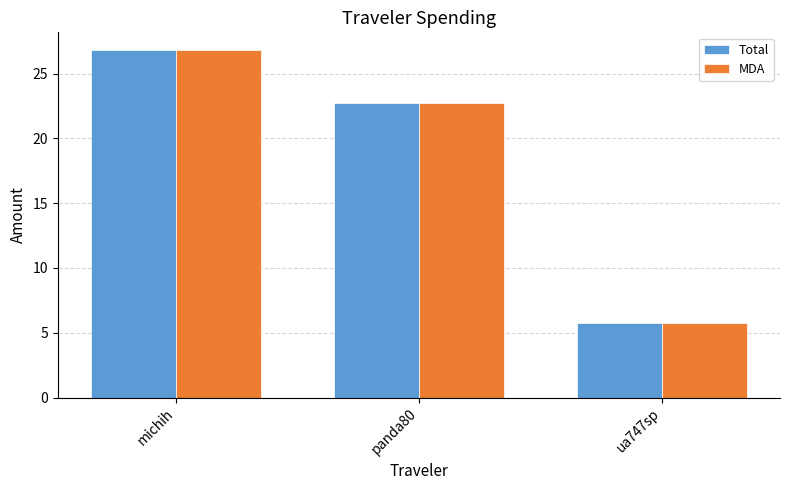

At how many categories does at least one series exceed 8?

2